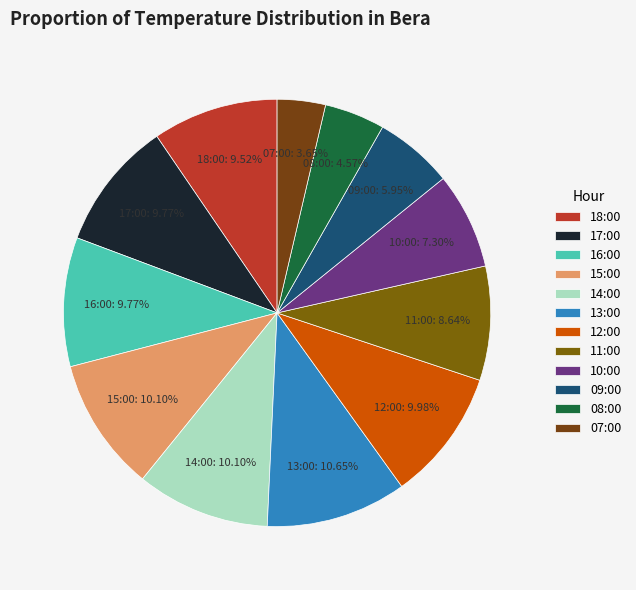

Which category has the biggest portion of the pie?

13:00